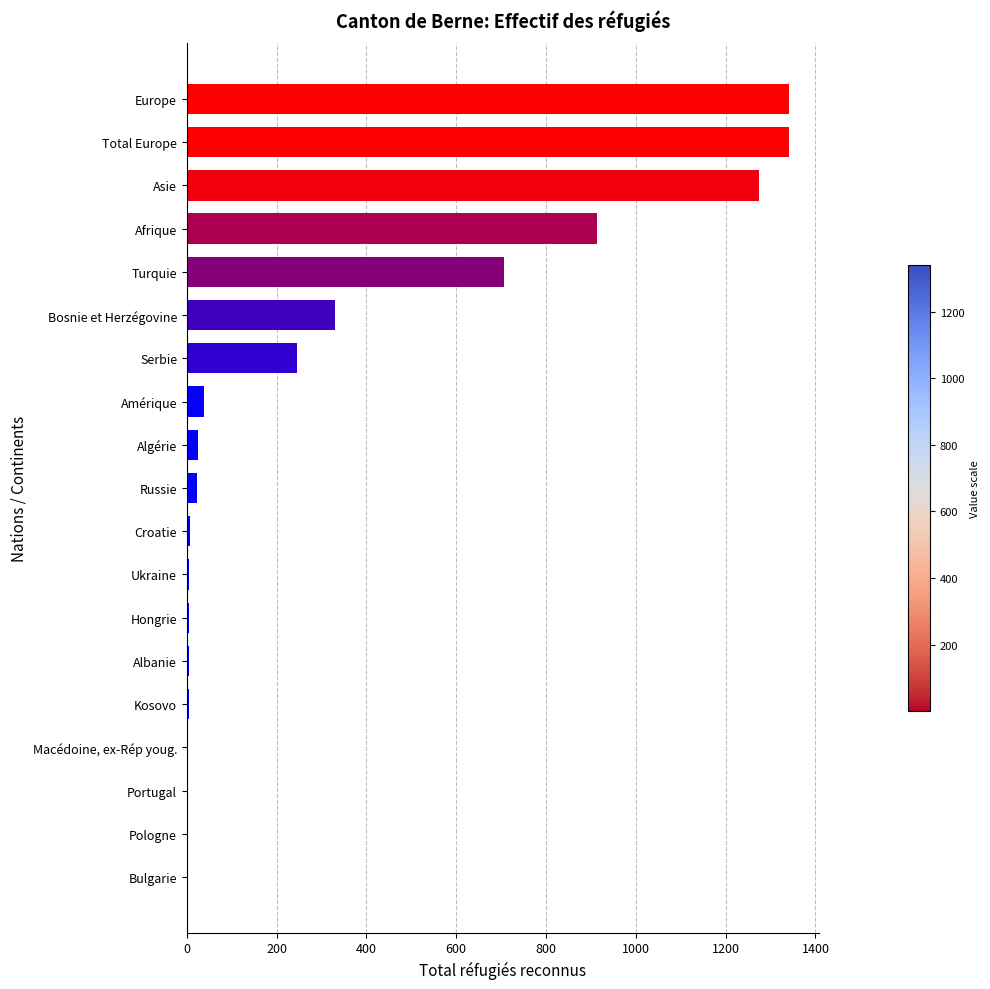

Is it true that the value at Europe is 2009?

False